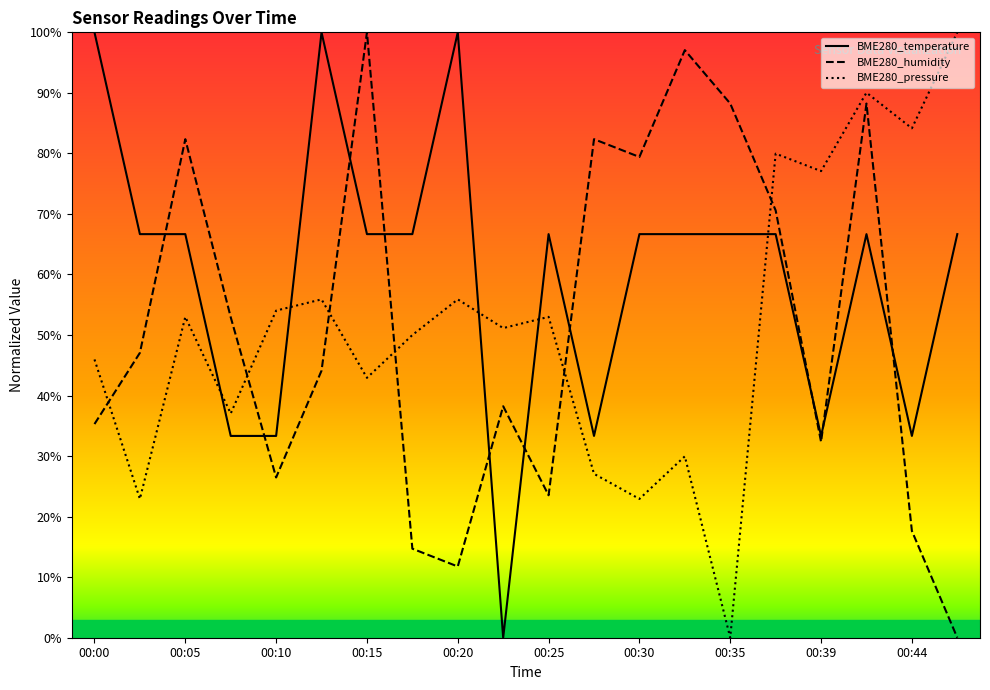

Is it true that BME280_humidity equals 32.4 at 00:39?

True